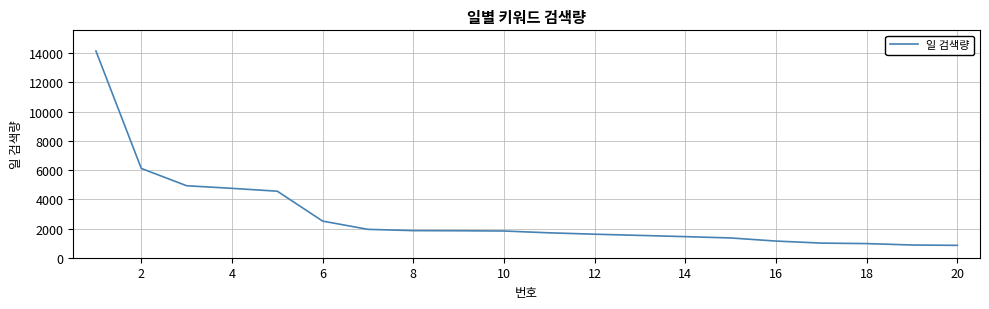

What is the minimum value shown in the chart?

846